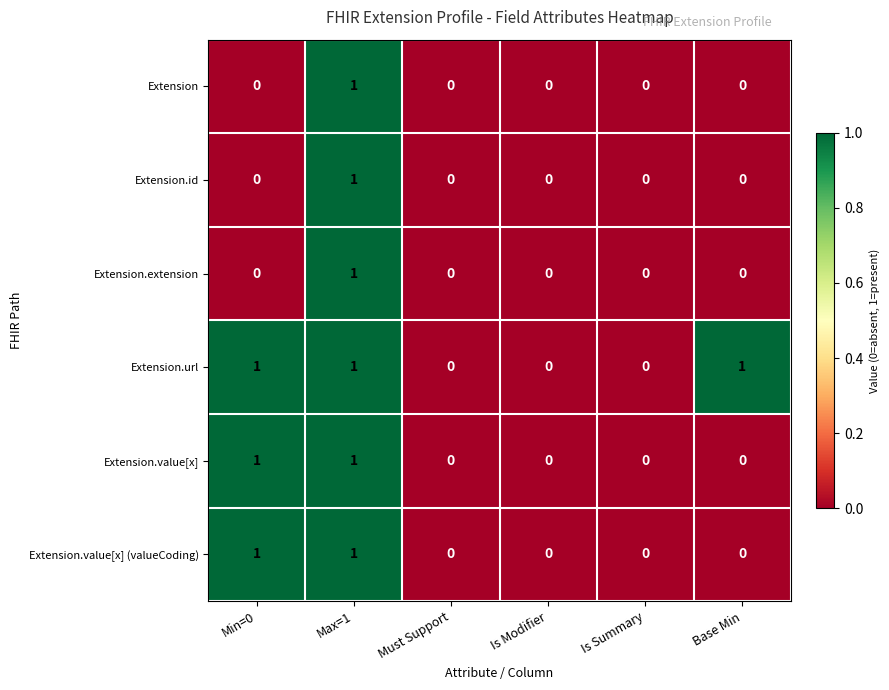

What is the total value across all series at Min=0?

3